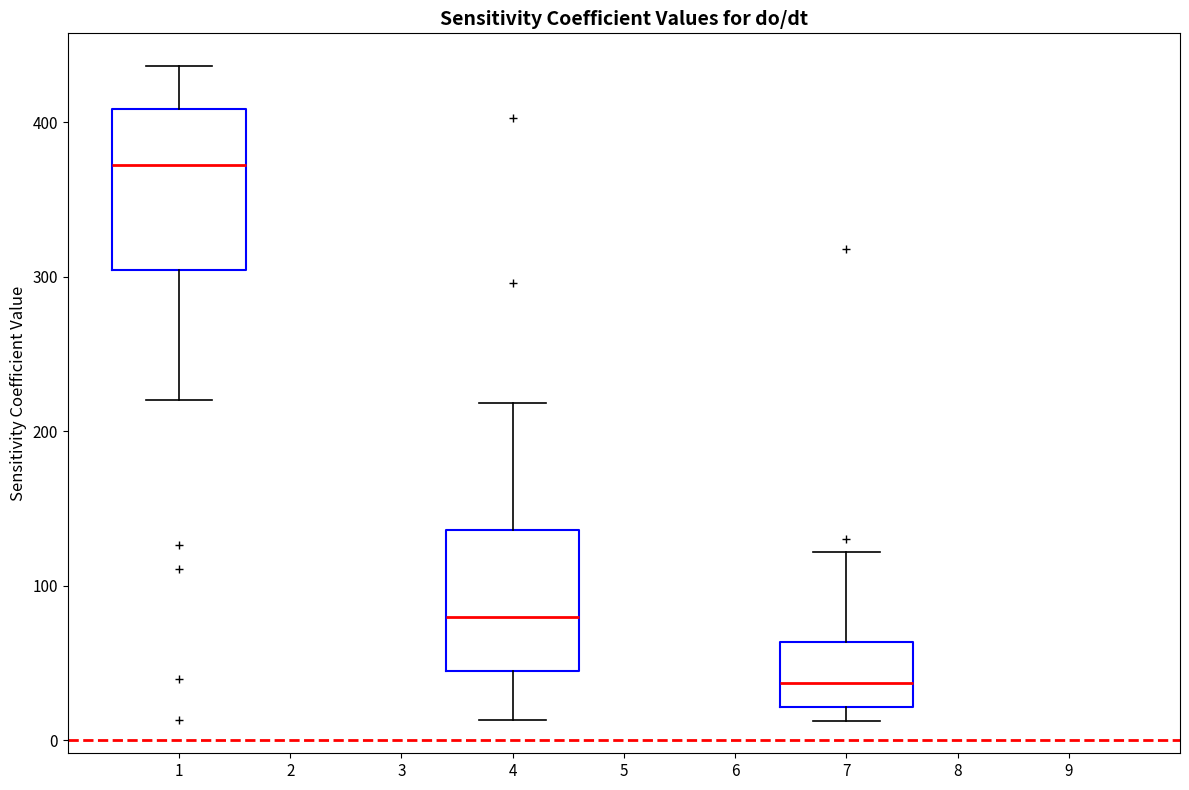

Which box is the tallest, from its lower edge to its upper edge?

1